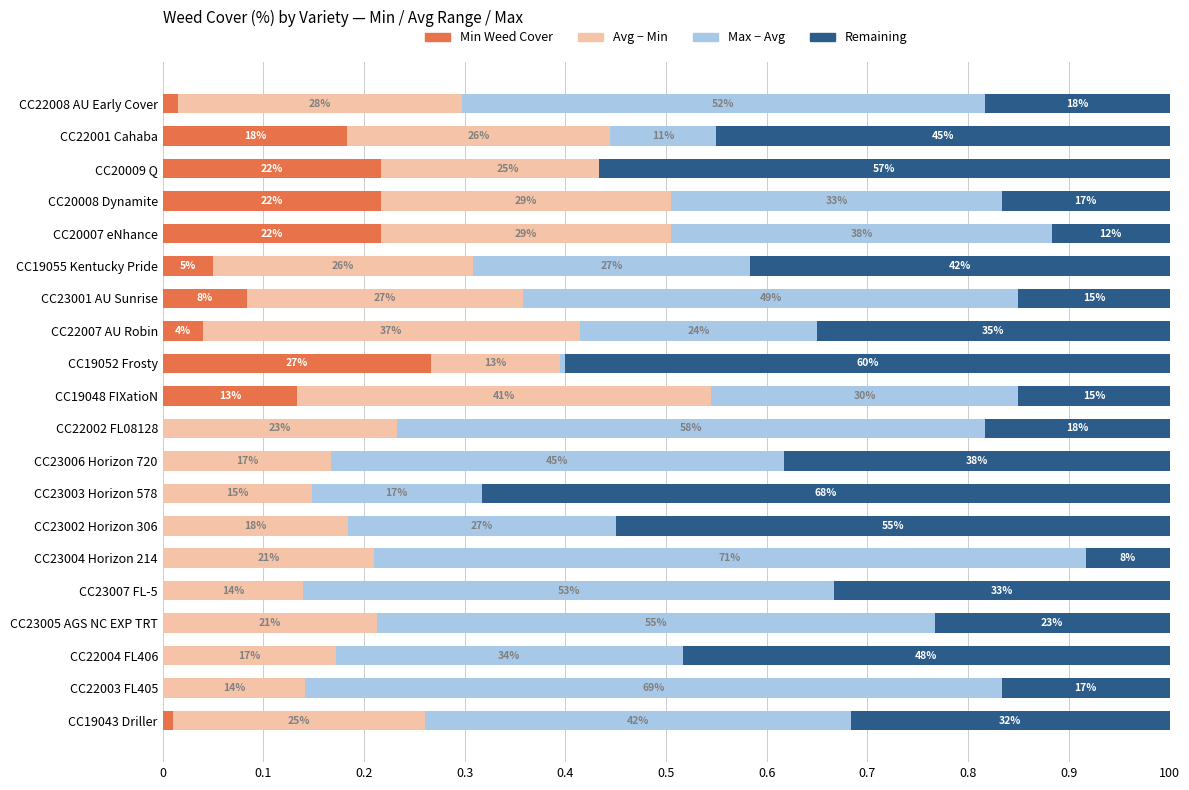

Which series has the largest total across all categories?

Max above avg